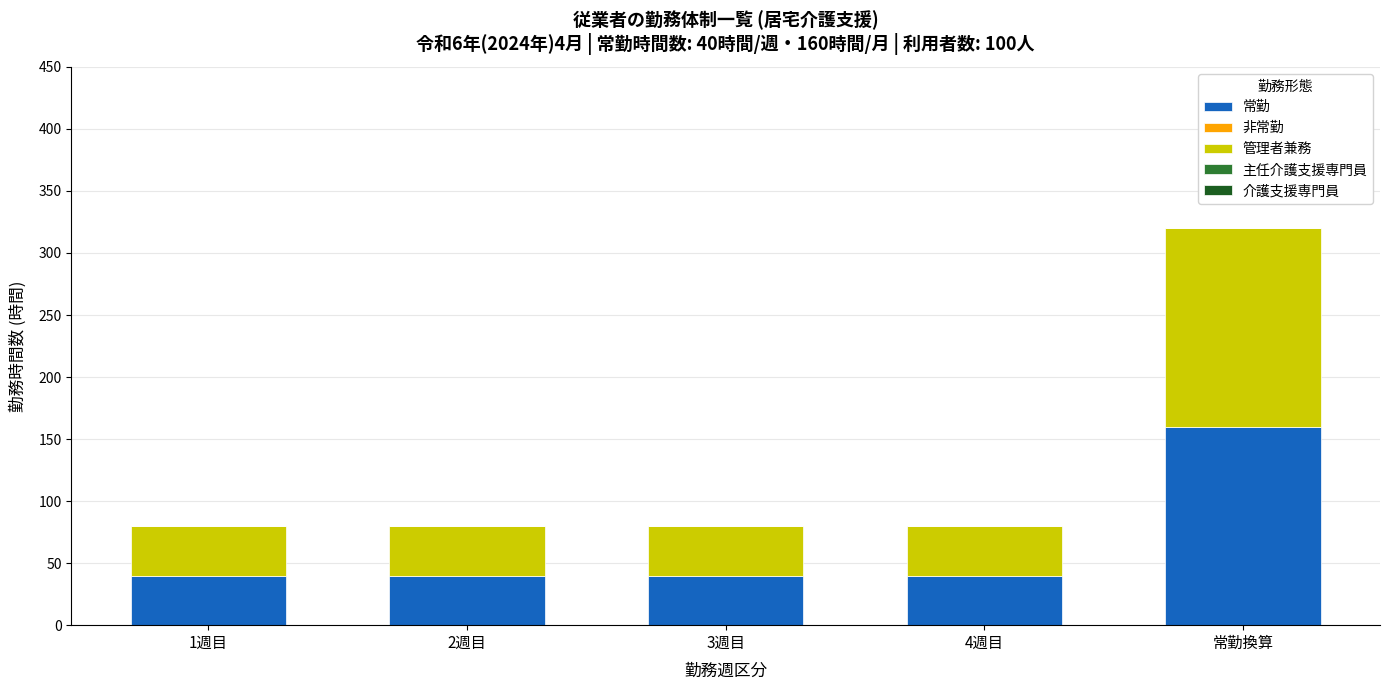

What is the difference between the maximum and minimum values in the 常勤 series?

120